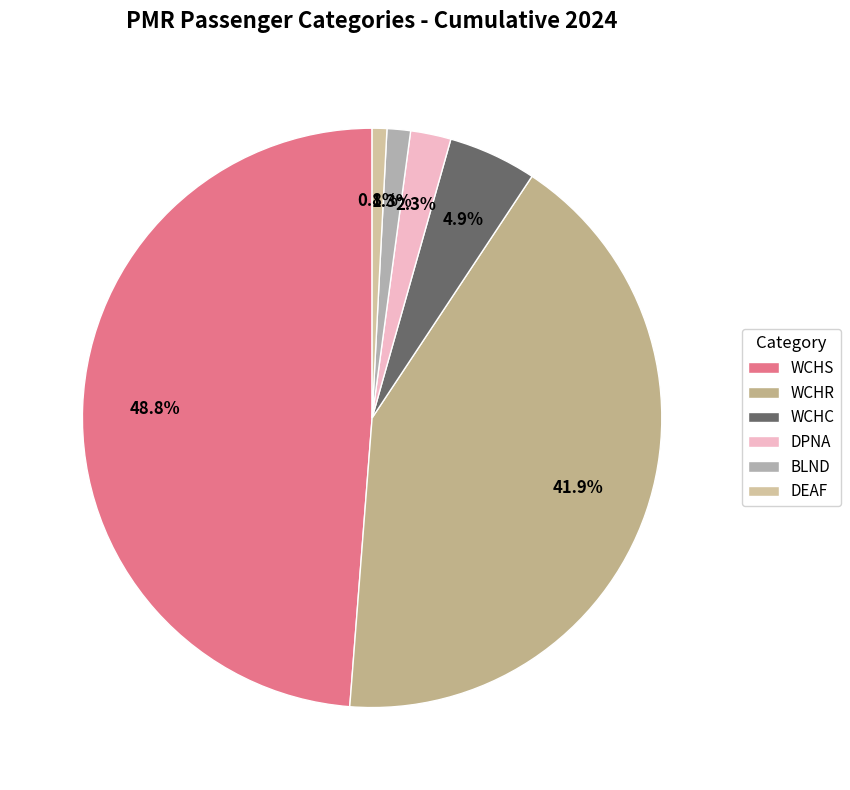

To the nearest percent, what percentage of the pie is DPNA?

2%